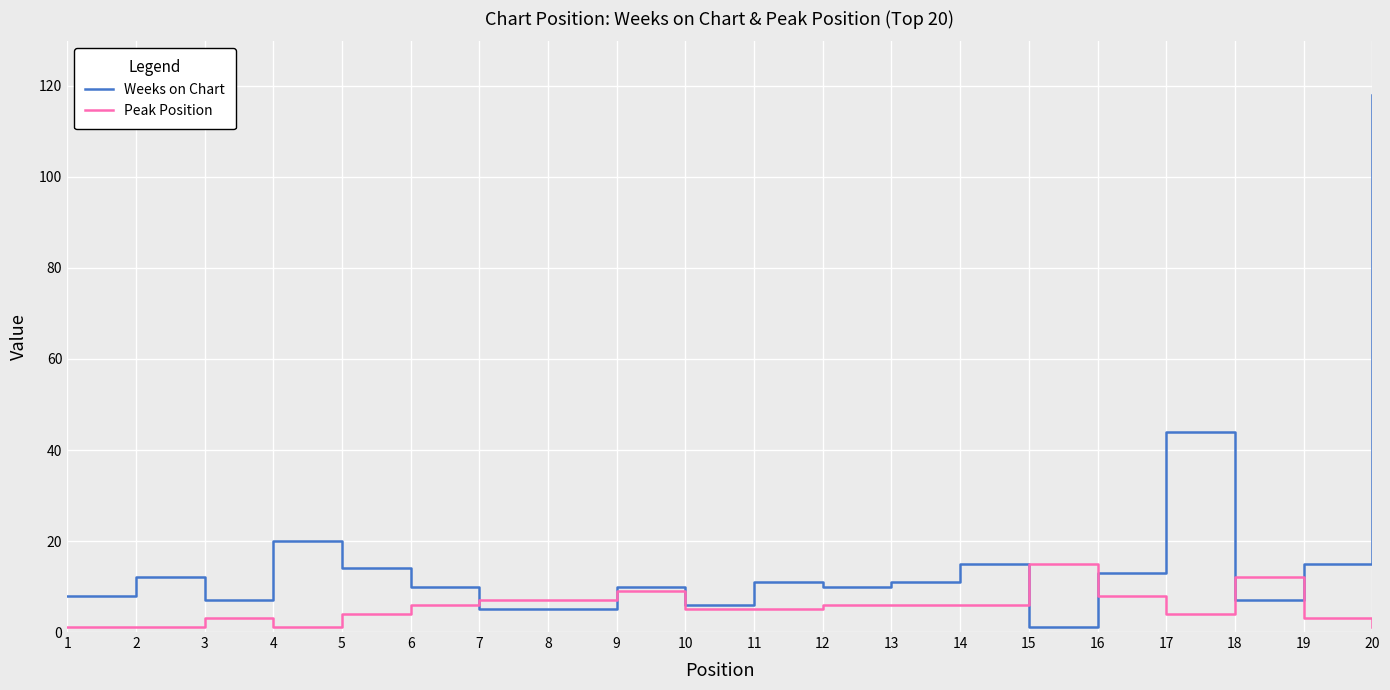

At how many categories does at least one series exceed 96?

1